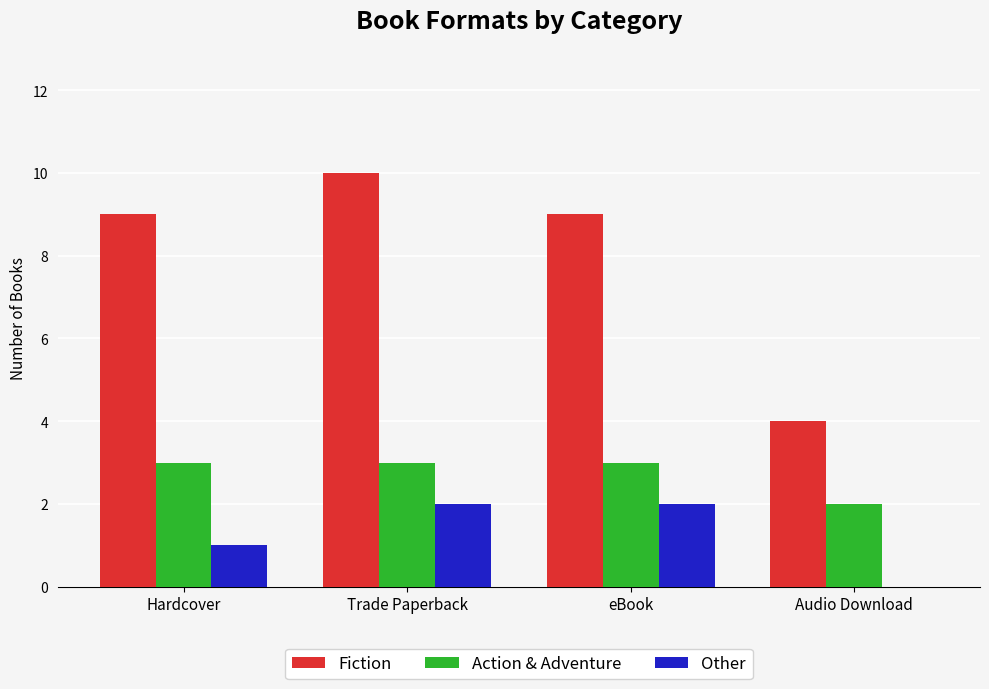

What is the sum of the Fiction values at Audio Download and Hardcover?

13